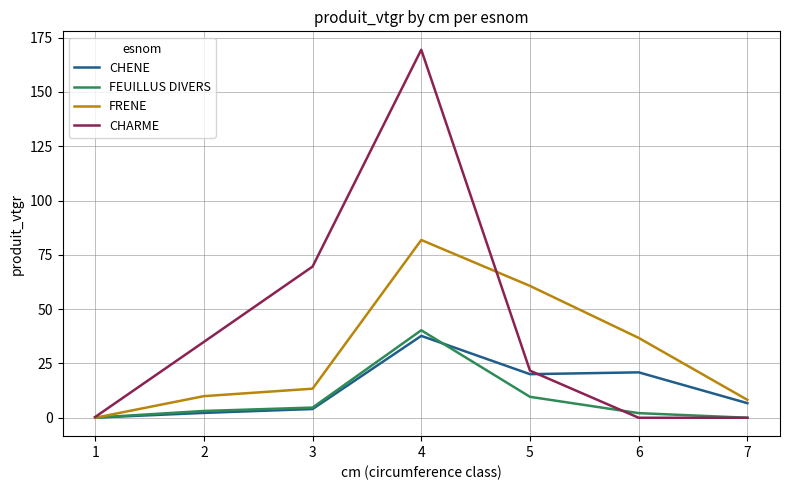

What is the average value of the FEUILLUS DIVERS series?

8.6